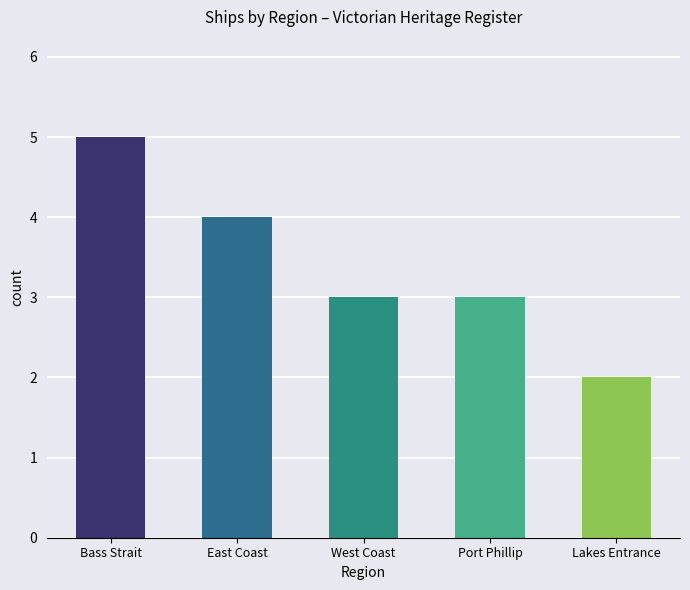

What is the average value?

3